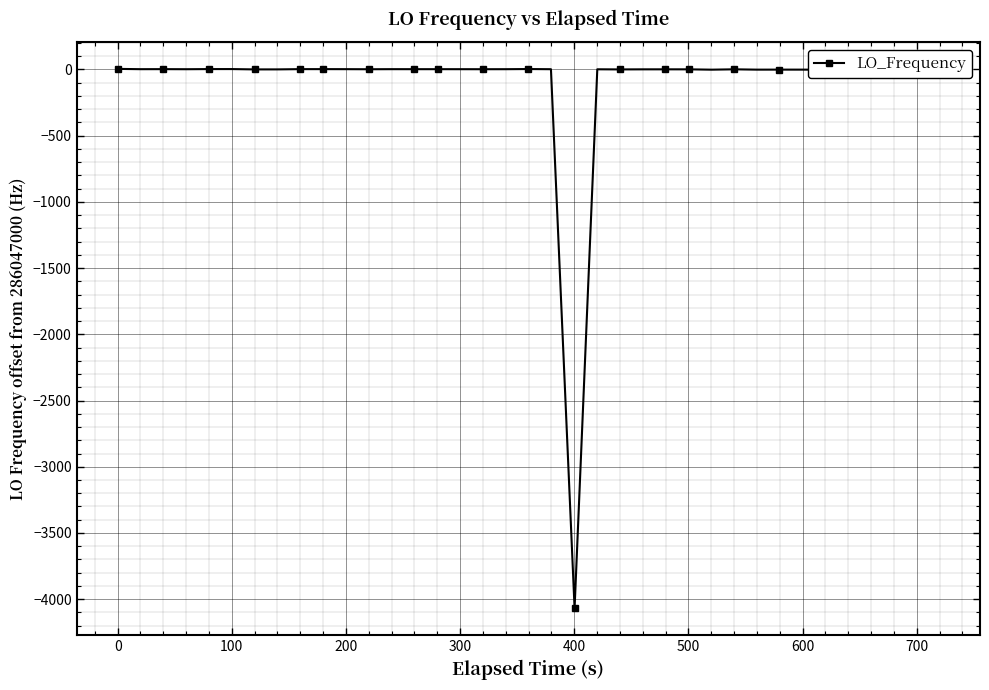

What is the minimum value shown in the chart?

-4069.2